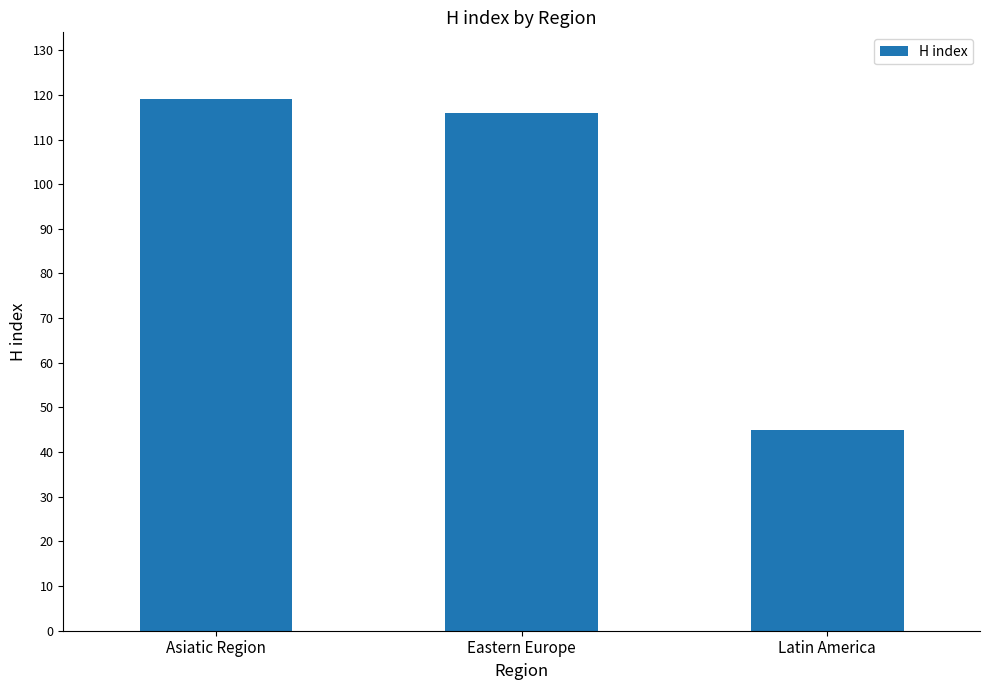

List the labels in order of value, smallest first.

Latin America, Eastern Europe, Asiatic Region